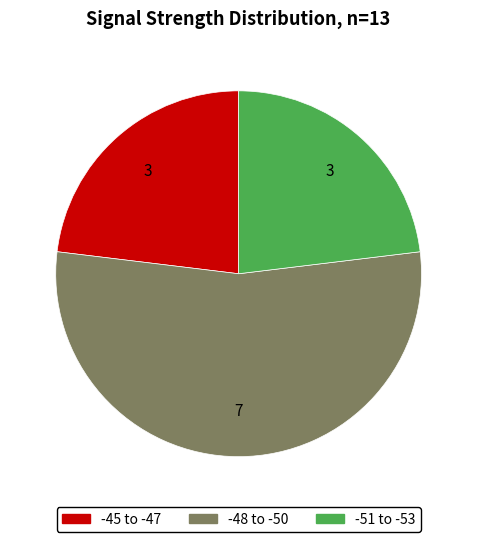

Is there a majority slice in this chart?

Yes